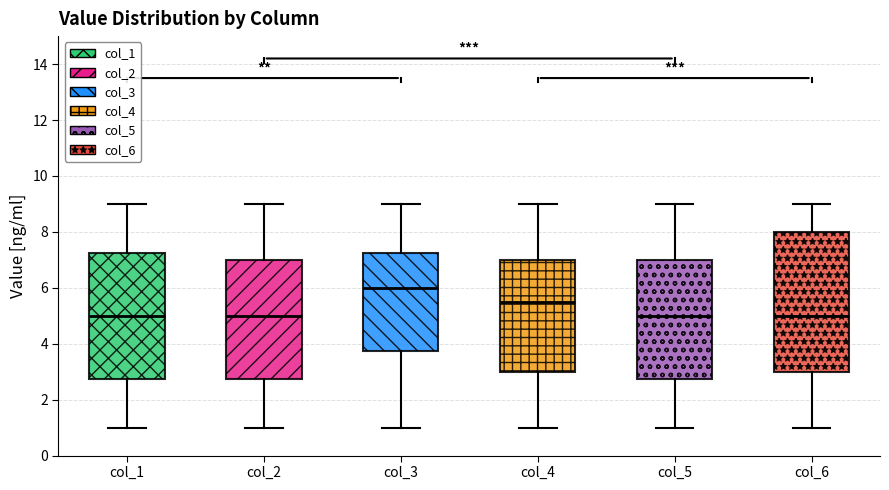

Where is the upper edge of the box for col_4 on the y-axis? The values are not printed on the chart, so give them approximately, as read against the axis.

7.0